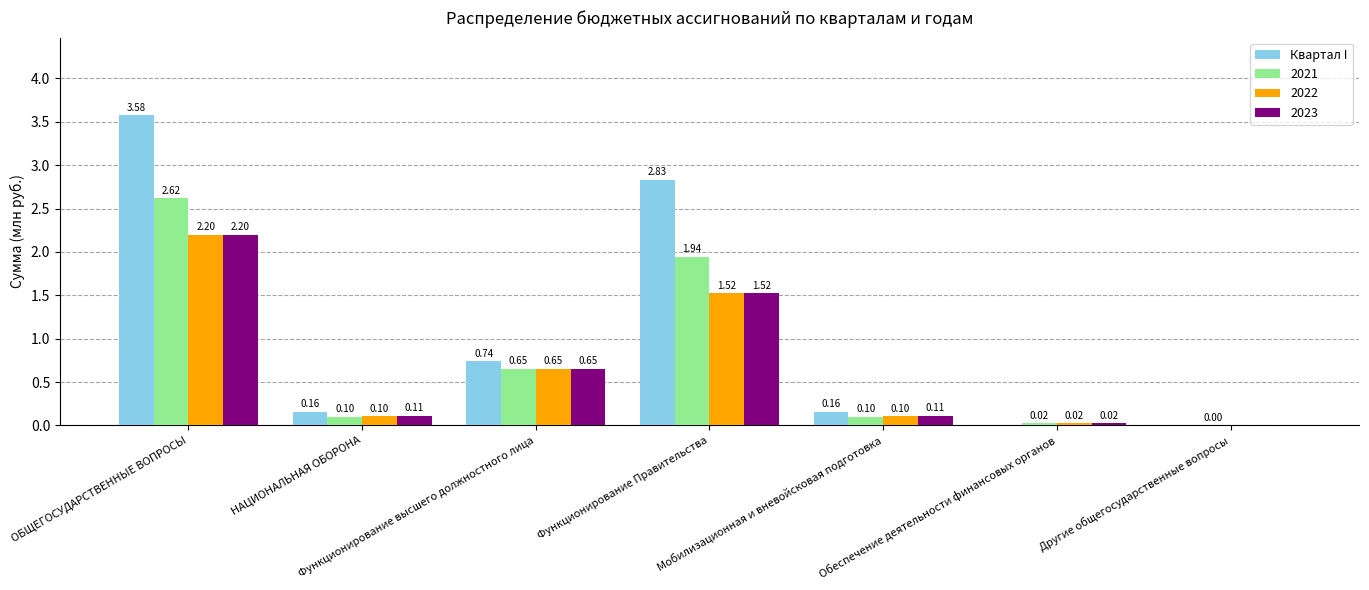

What is the sum of all 2022 values?

4.6